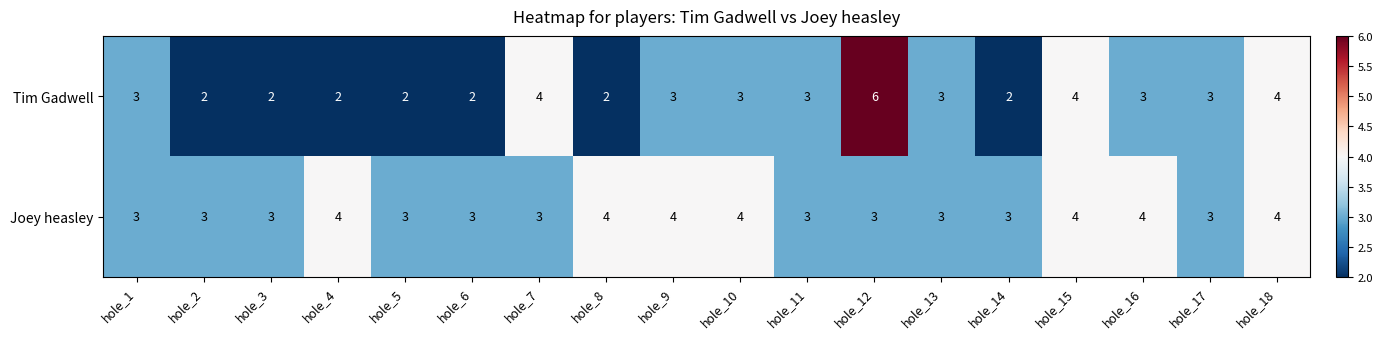

Which series has the largest total across all categories?

Joey heasley